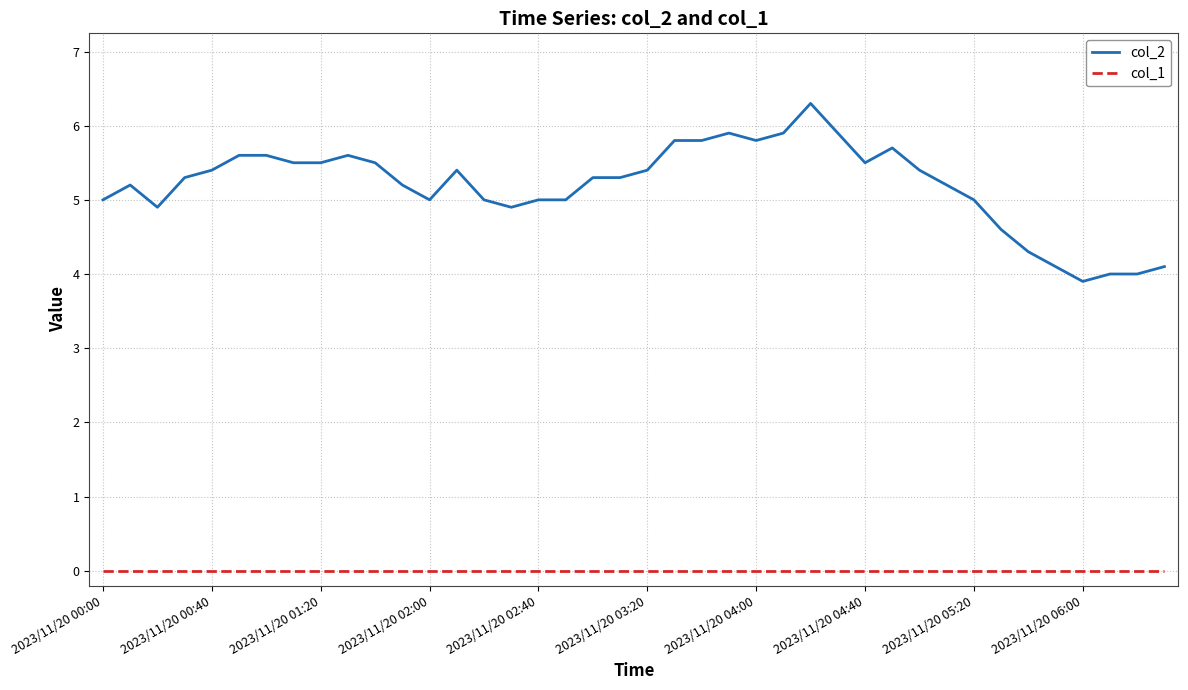

Which series has the widest spread of values?

col_2